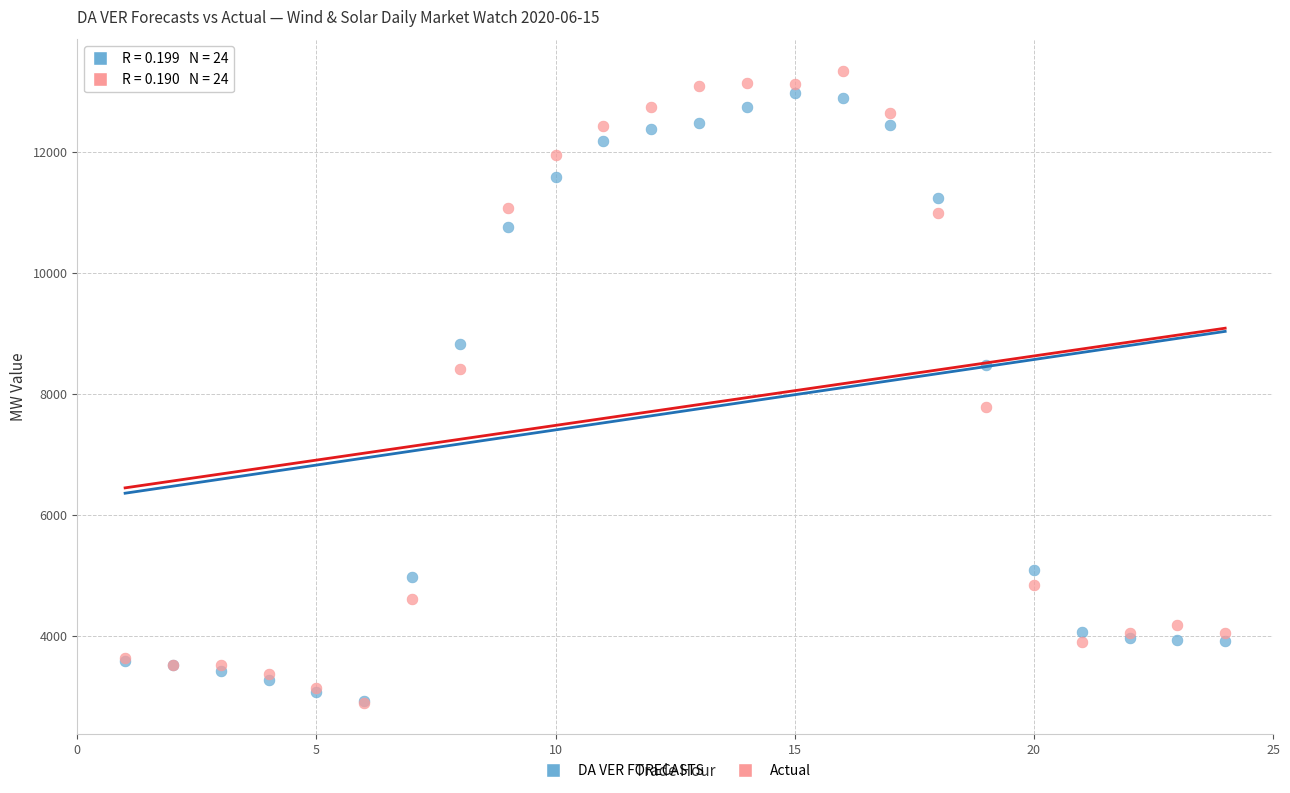

Which series has the largest Y range (max minus min)?

Actual